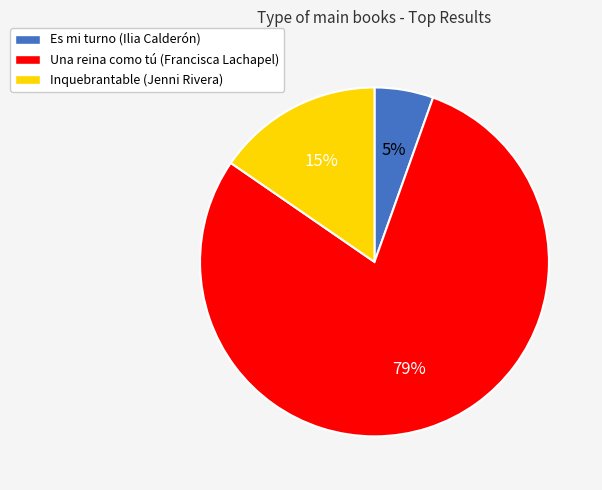

True or false: Una reina como tú (Francisca Lachapel) accounts for 86% of the total.

False